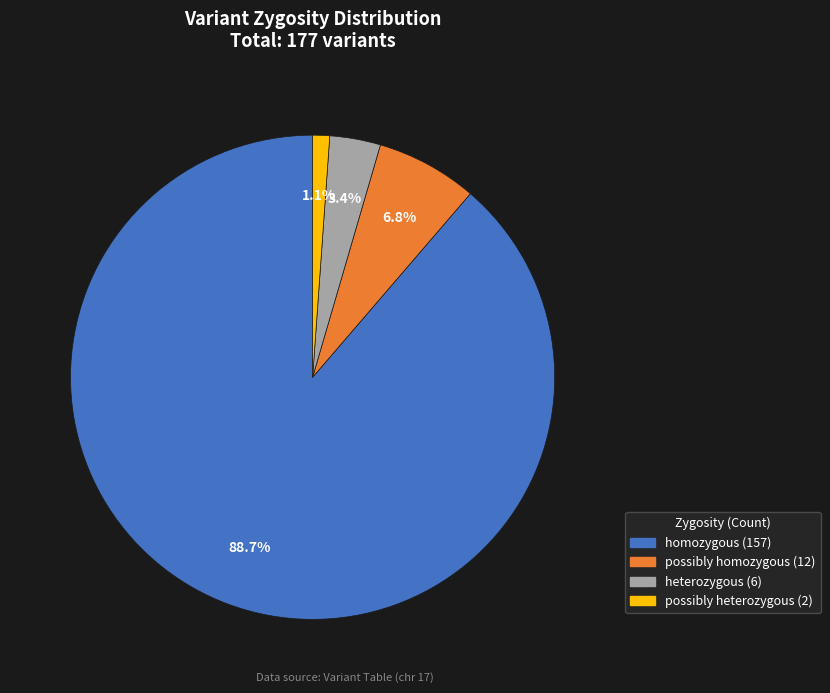

True or false: heterozygous accounts for 3% of the total.

True